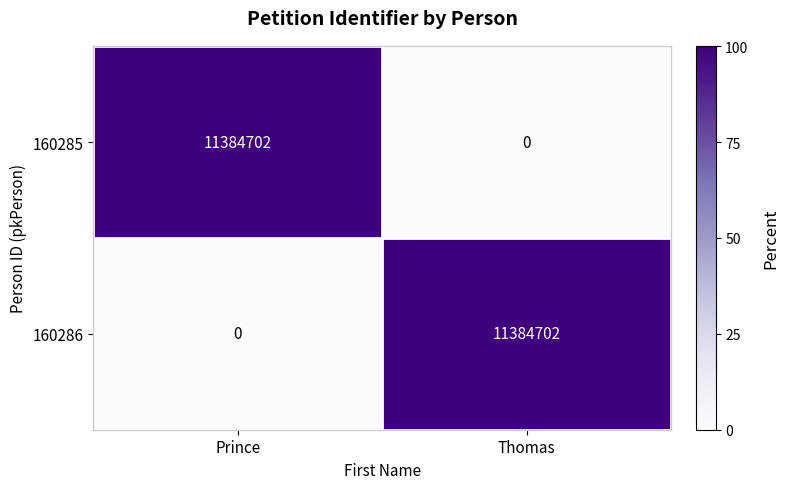

At which label is 160286 closest to 5692351?

Prince